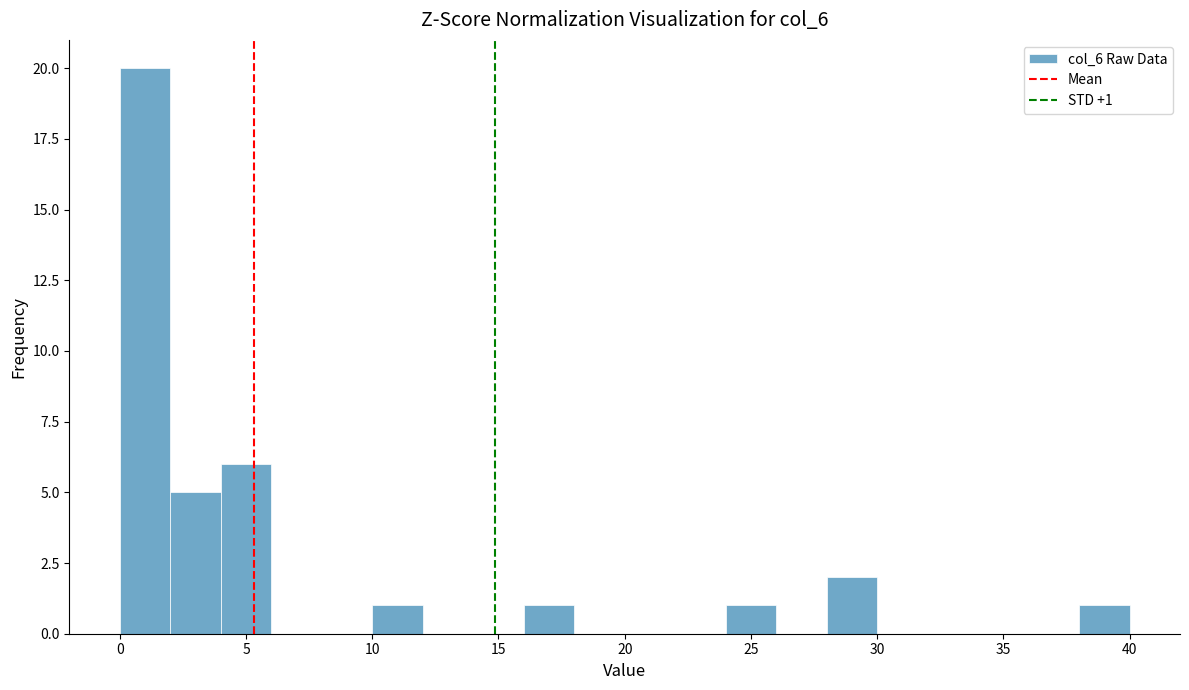

Over which range of the x-axis is the bar tallest?

0 to 2